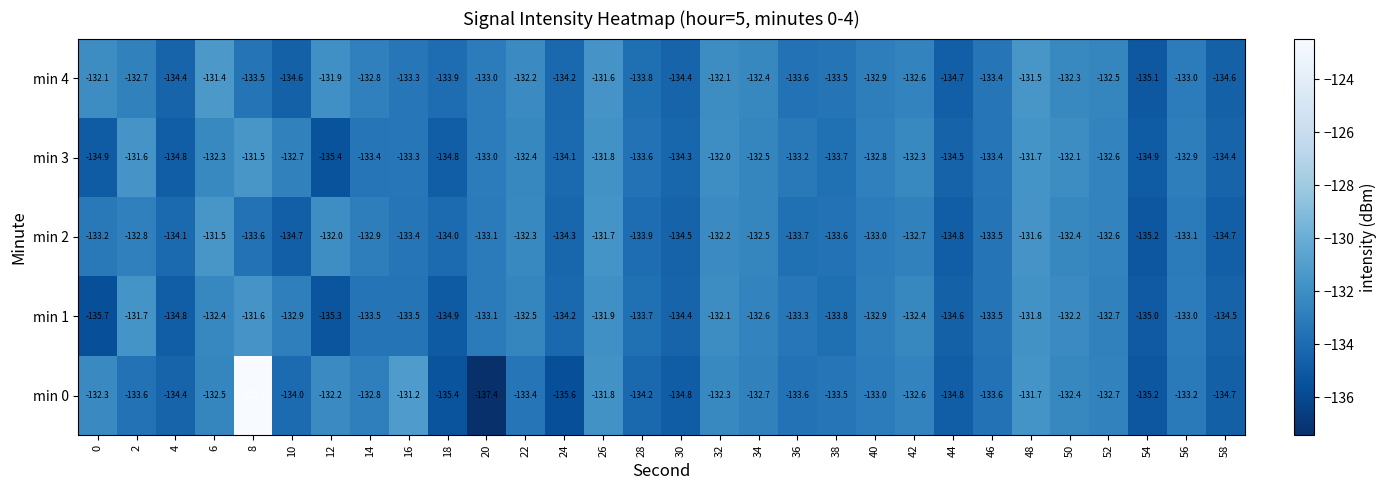

Count the number of categories in the chart.

30